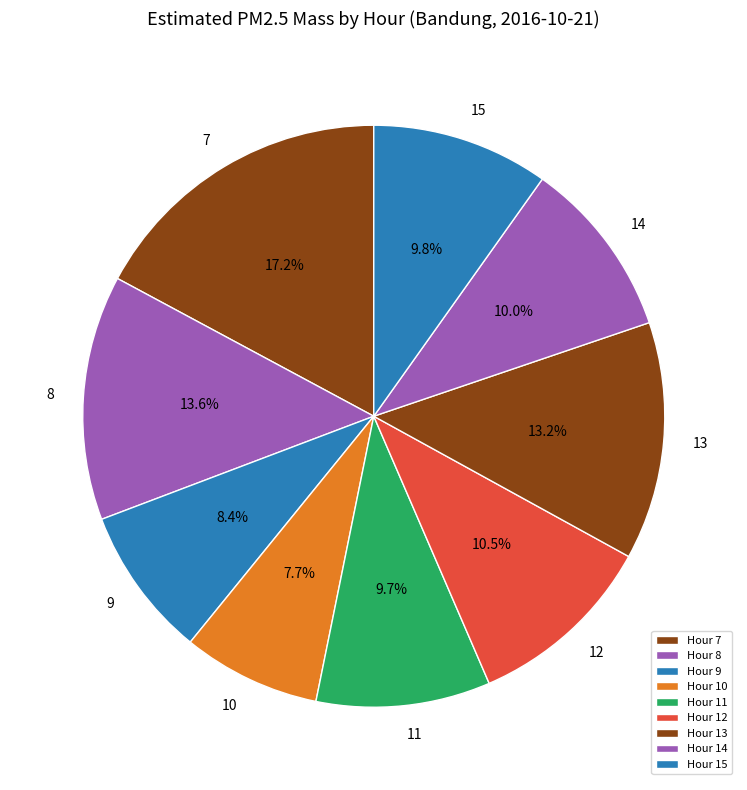

What percentage is the 9 slice, to the nearest percent?

8%